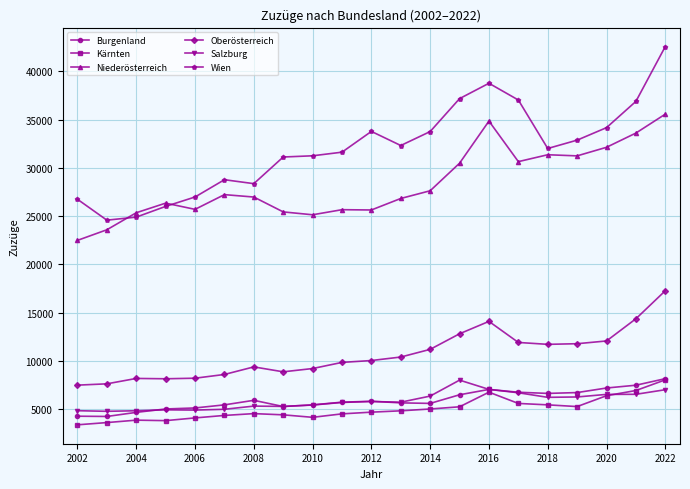

Which series has the largest range (max minus min)?

Wien